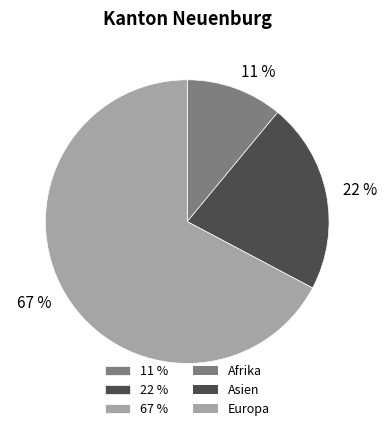

To the nearest percent, what is the average slice percentage?

33%